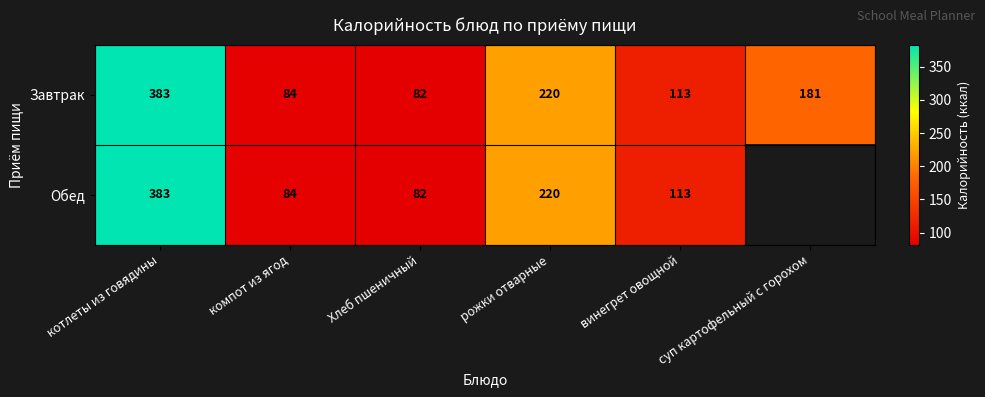

At which label does Завтрак reach its peak?

котлеты из говядины